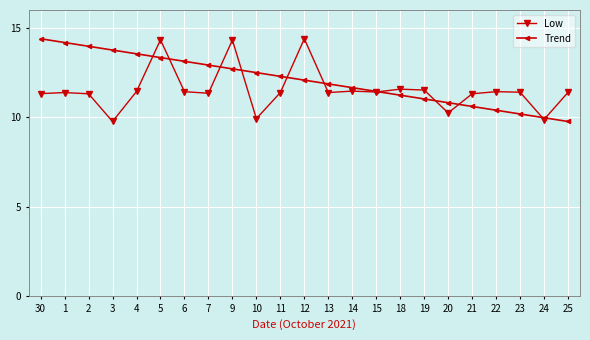

Between 4 and 23, which series saw the biggest shift?

Trend